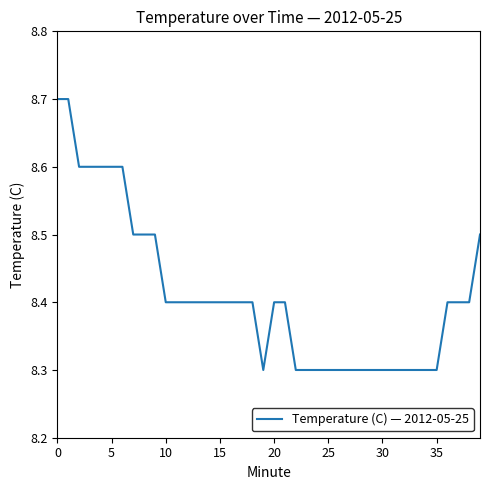

What is the smallest value displayed?

8.3